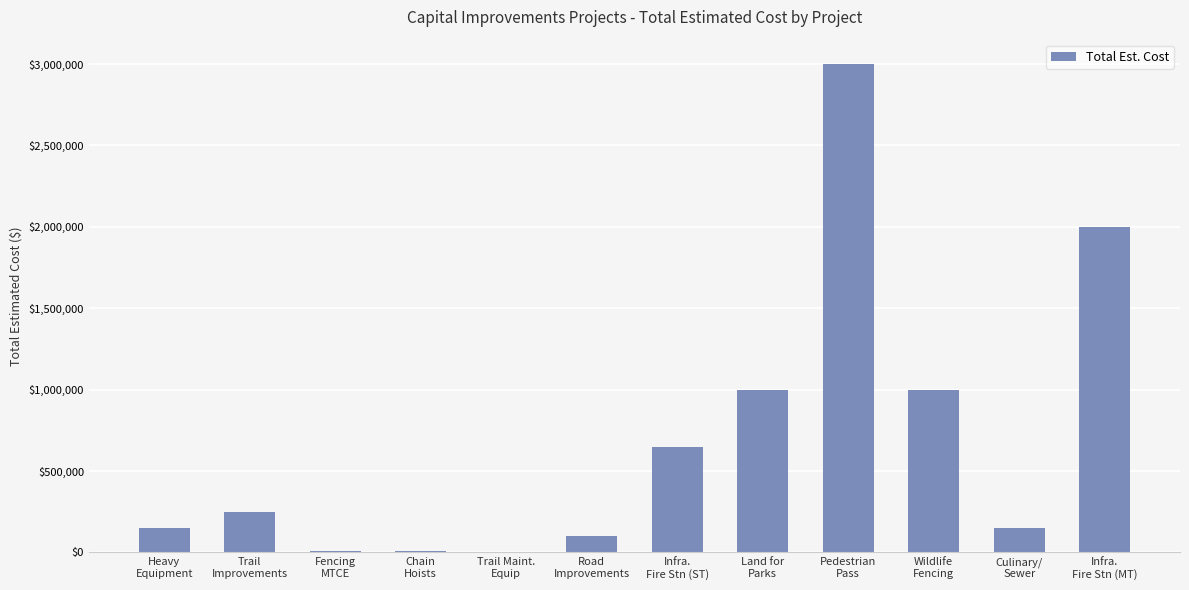

What is the change in value from Land for
Parks to Culinary/
Sewer?

-850000